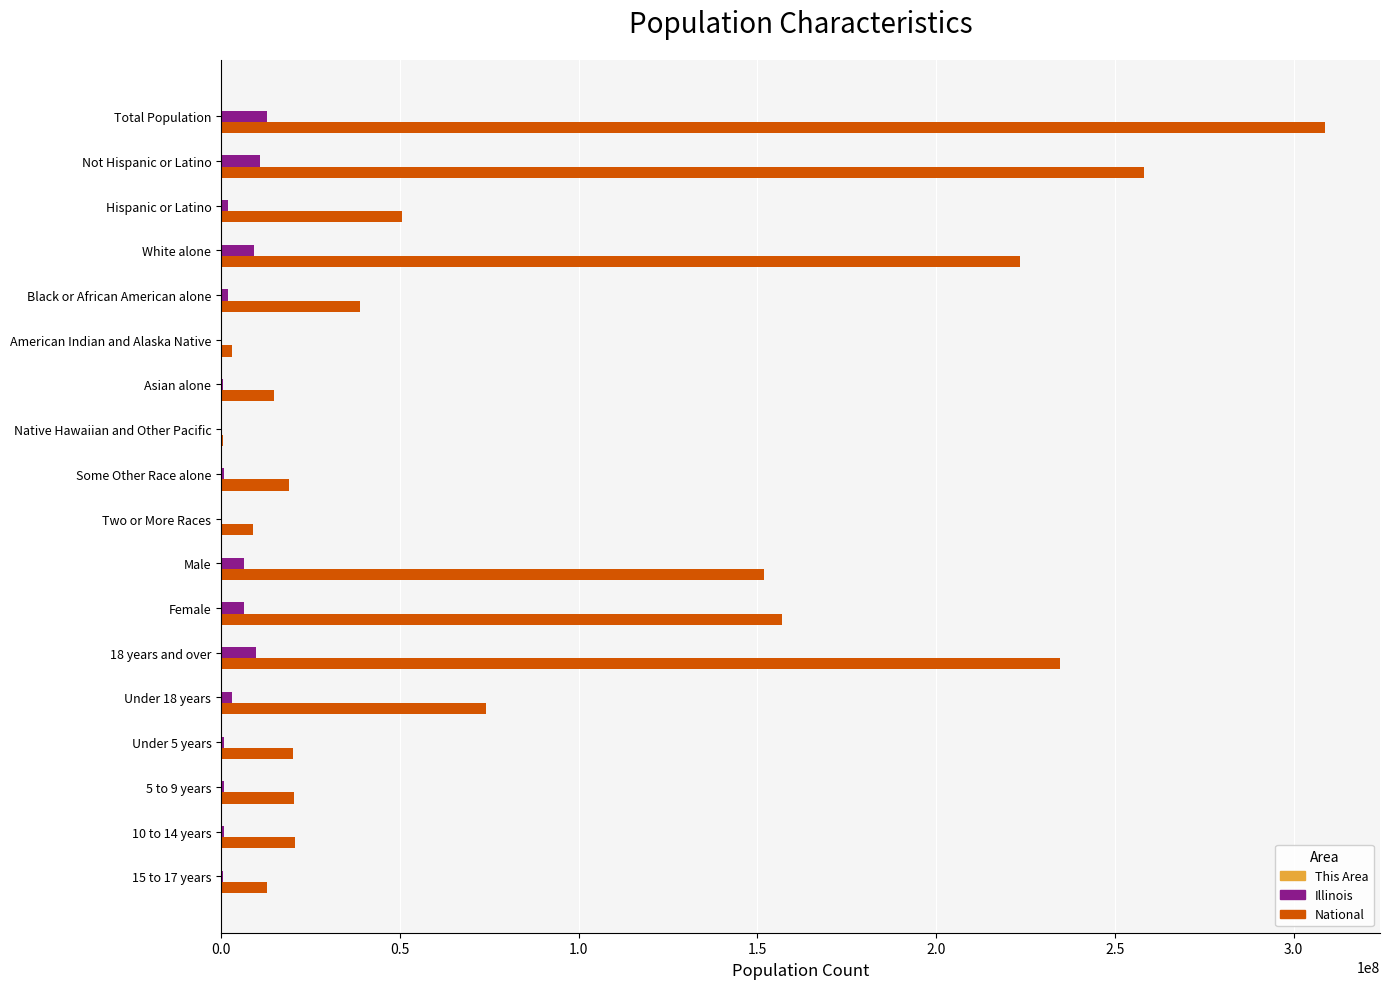

Which category has the highest value across all series?

Total Population